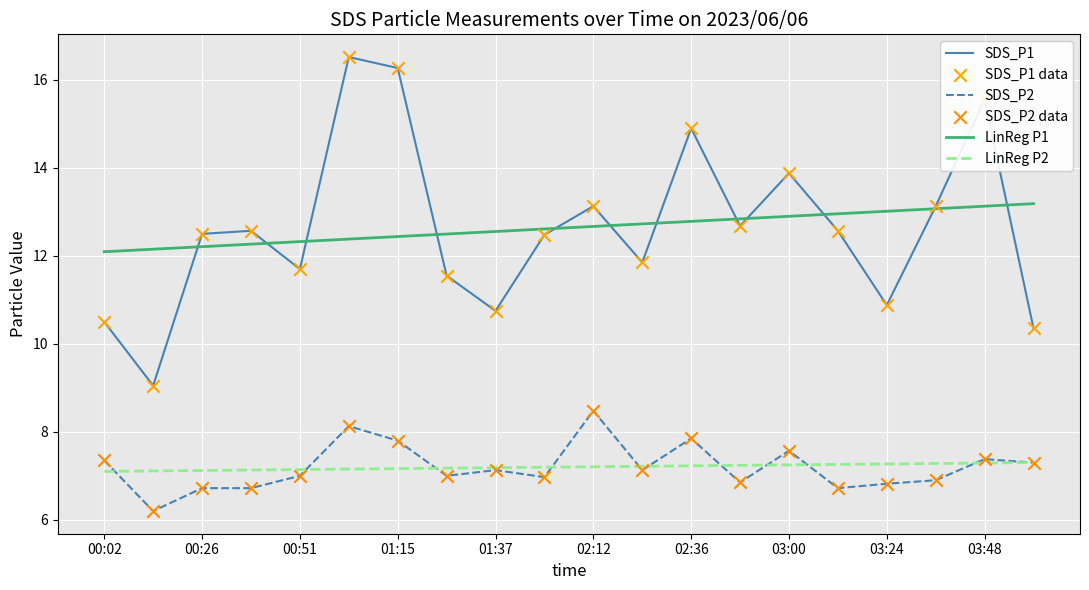

True or false: SDS_P2 and SDS_P1 intersect in this chart.

False